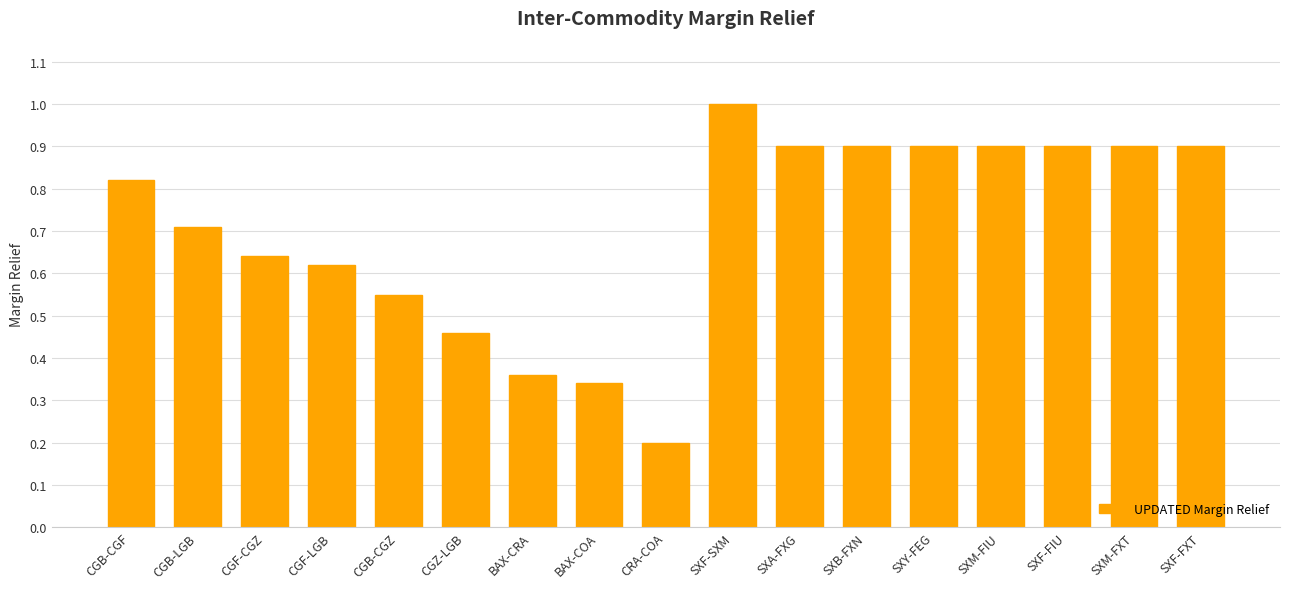

At which label is the value closest to 0?

CRA-COA